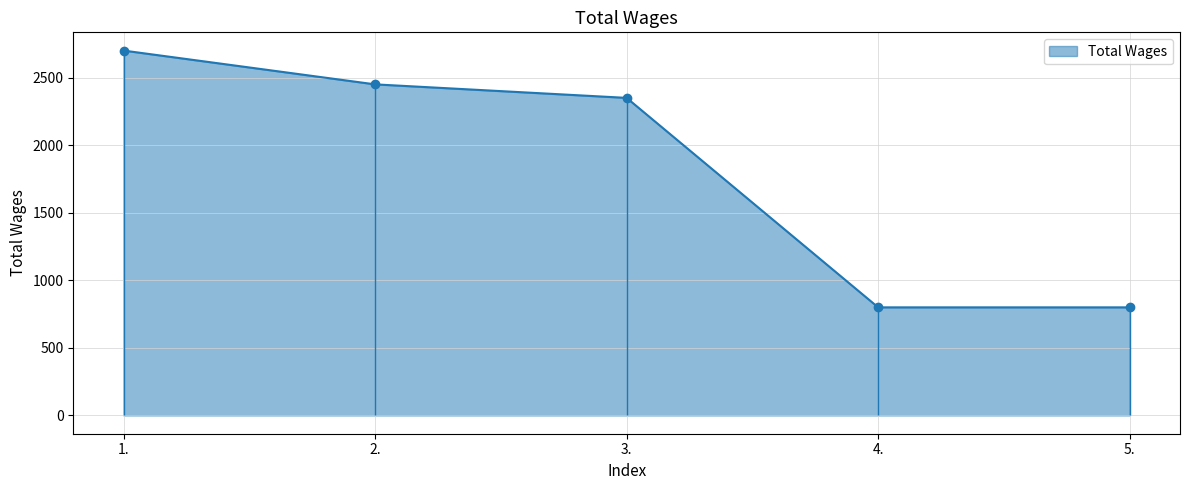

Reading left to right, what are all the values shown in this chart?

2700	2450	2350	800	800